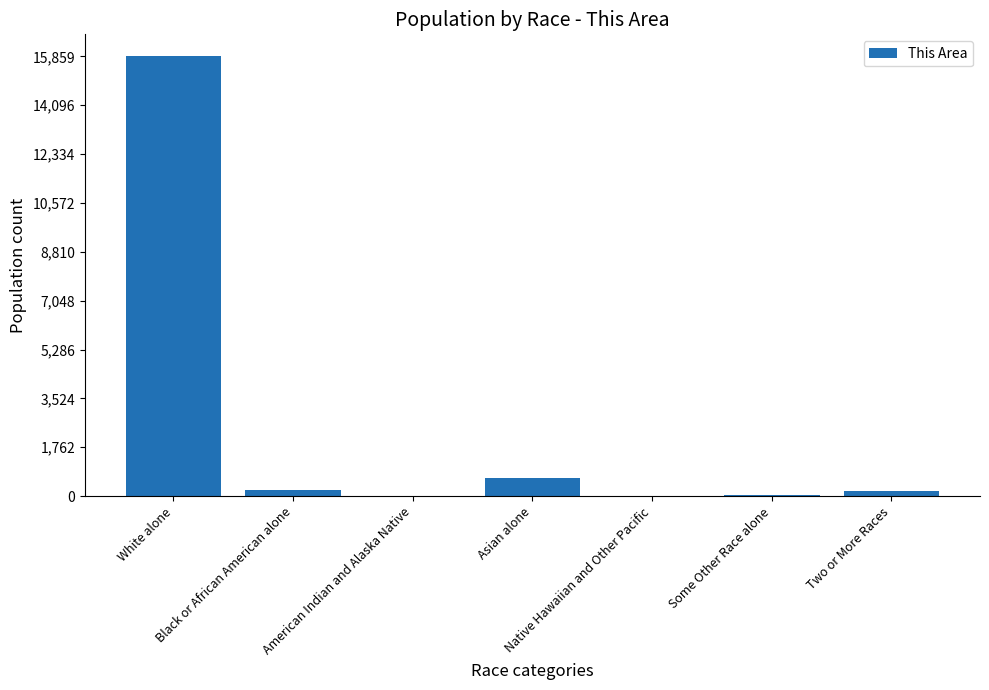

Count the number of data series in this chart.

1